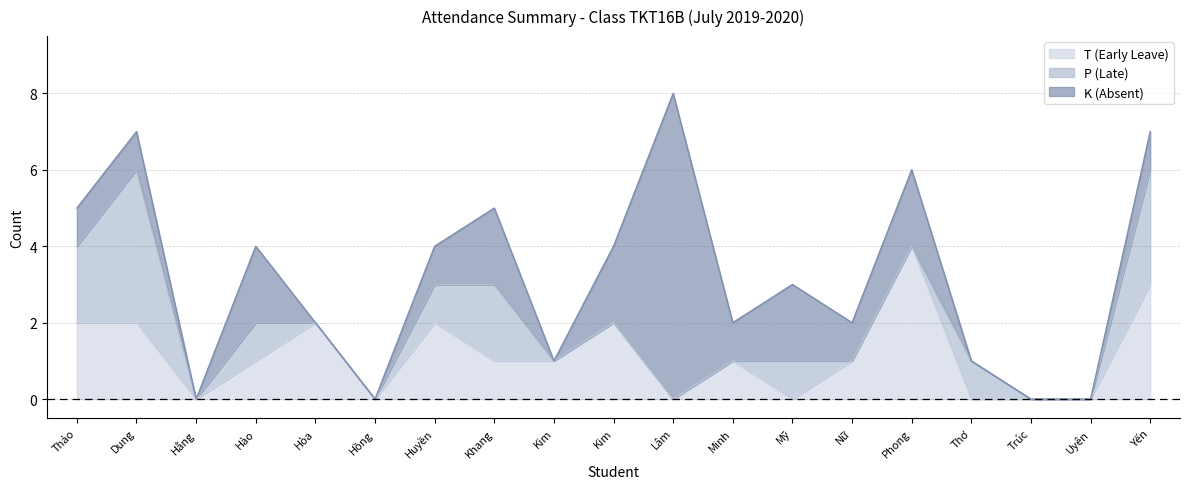

What is the label of the 12th point from the right?

Triệu Vĩnh Khang